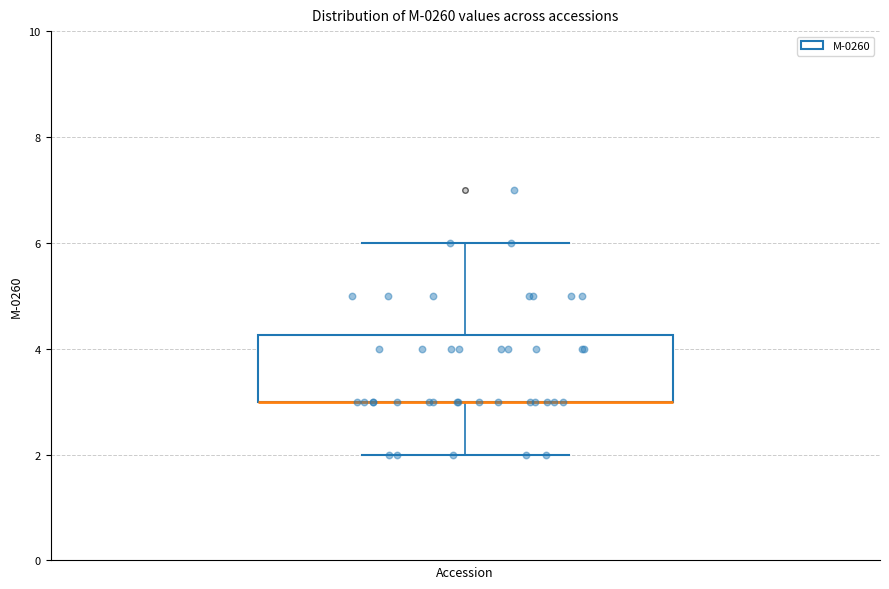

Read this box plot against the y-axis: the position of the median line, the range covered by the box, and the ends of both whiskers. The values are not printed on the chart, so give them approximately, as read against the axis.

median 3.0 (drawn on the box's lower edge), box 3.0 to 4.2, whiskers 2.0 to 6.0